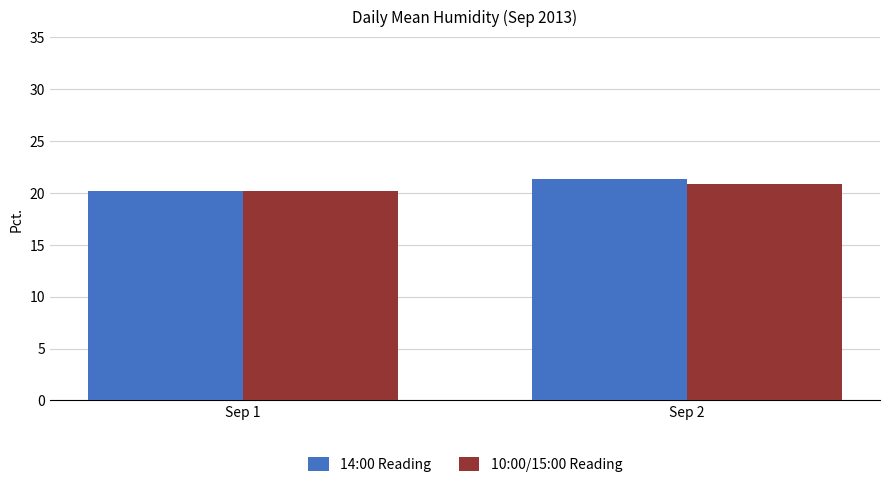

What is the sum of all 10:00/15:00 Reading values?

41.0